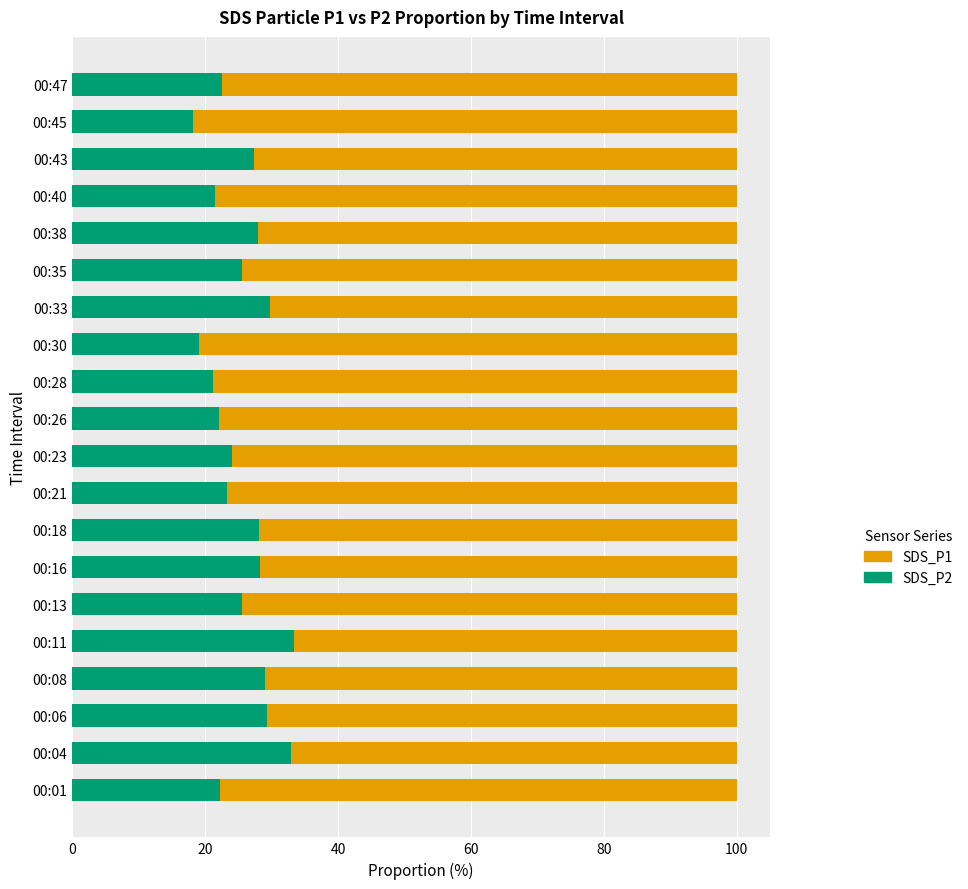

What is the sum of the SDS_P2 values at 00:04 and 00:08?

62.0